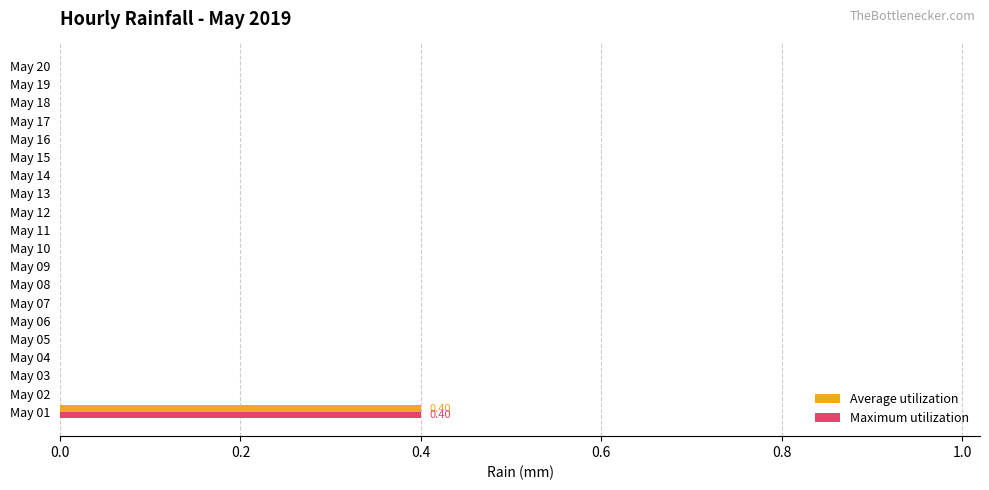

Rank the series by their maximum value, from highest to lowest.

Average utilization, Maximum utilization